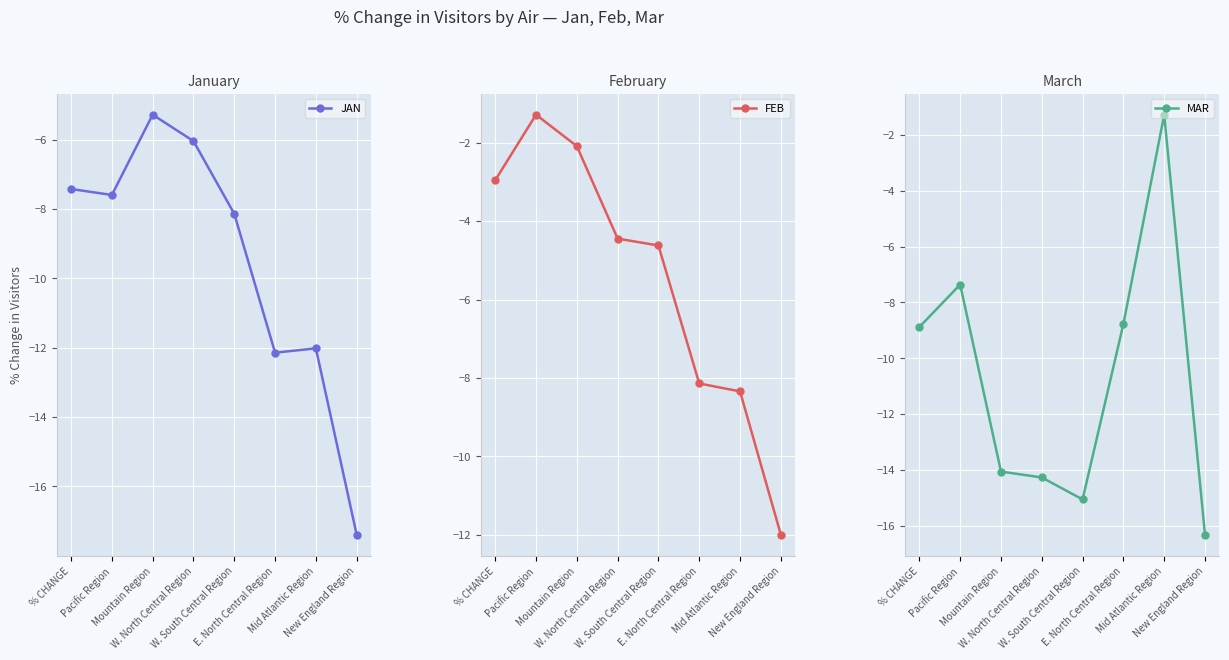

At which label does FEB first exceed -4?

% CHANGE